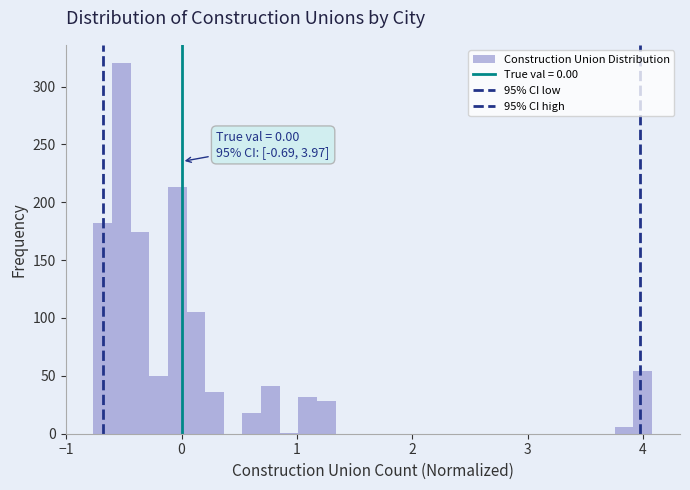

Read against the x-axis, roughly where is the centre of the tallest bar?

-0.5